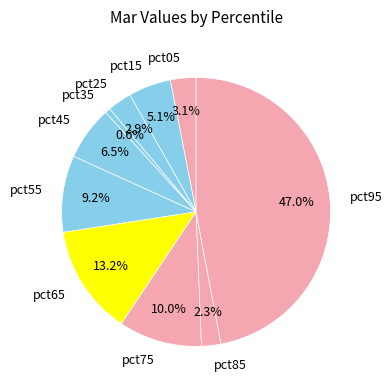

Which slice is the largest?

pct95